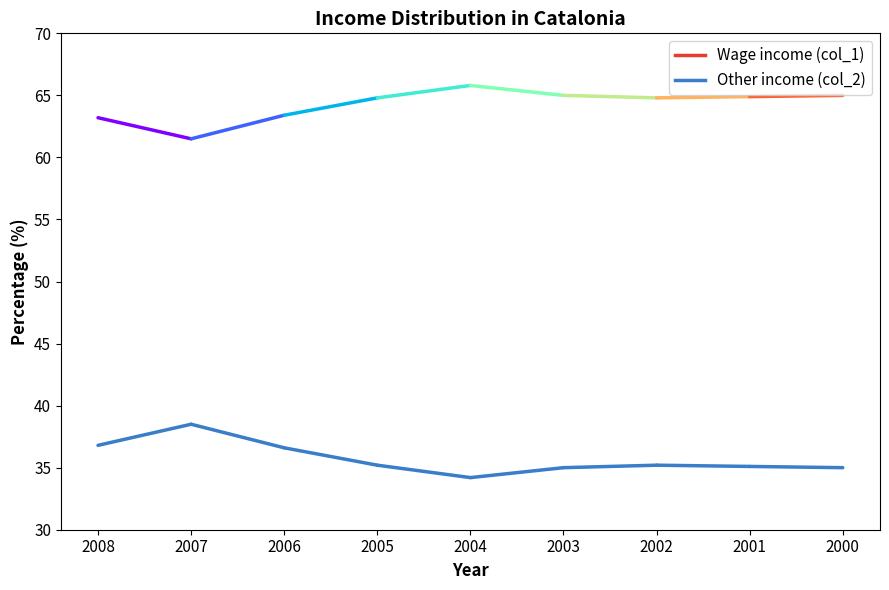

What is the spread (max minus min) of values at 2005?

29.6